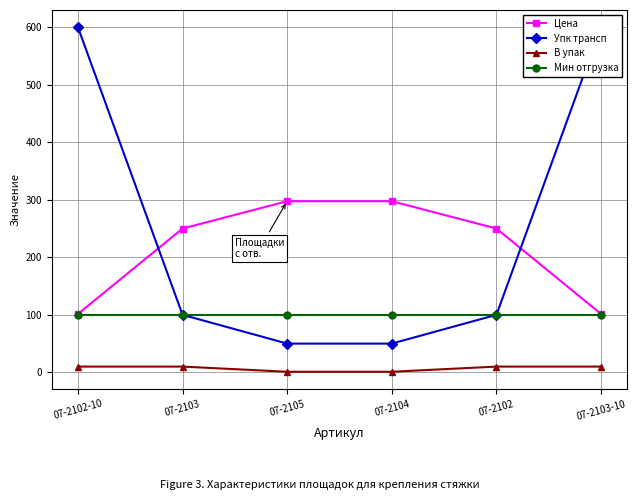

Rank the series at 07-2102 from highest to lowest value.

Цена, Упк трансп, Мин отгрузка, В упак